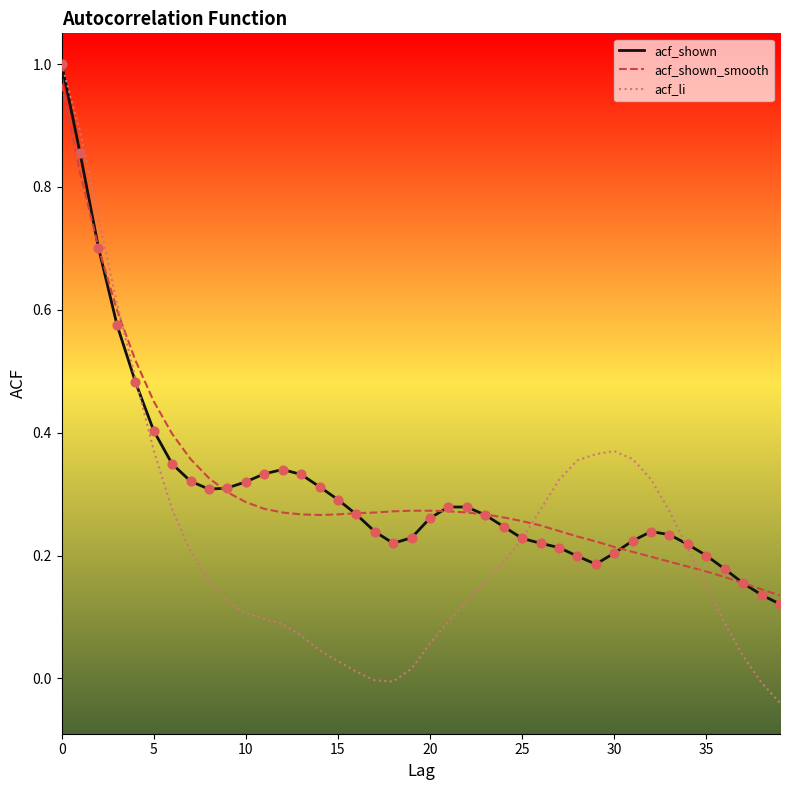

What are all the series names shown in the legend?

acf_shown, acf_shown_smooth, acf_li